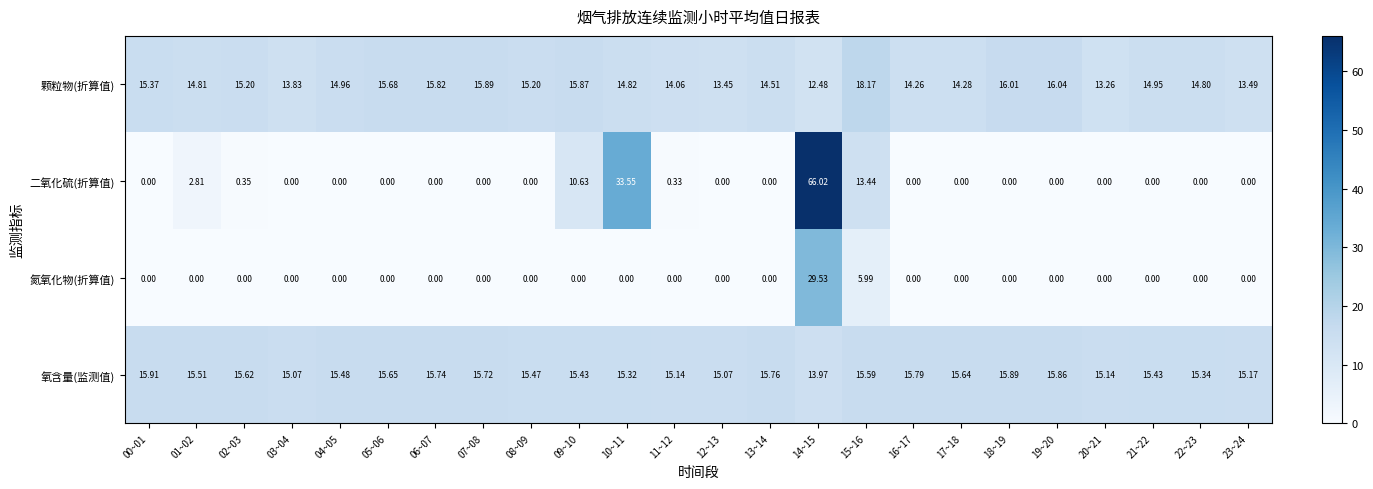

Which series has the largest range (max minus min)?

二氧化硫(折算值)